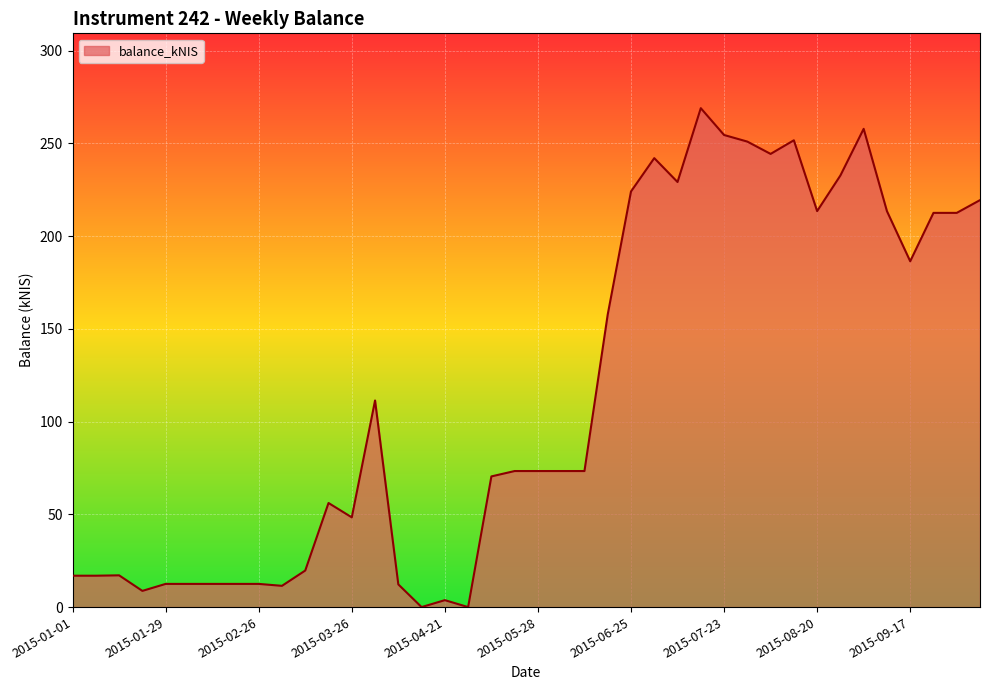

What is the greatest value displayed?

269.0